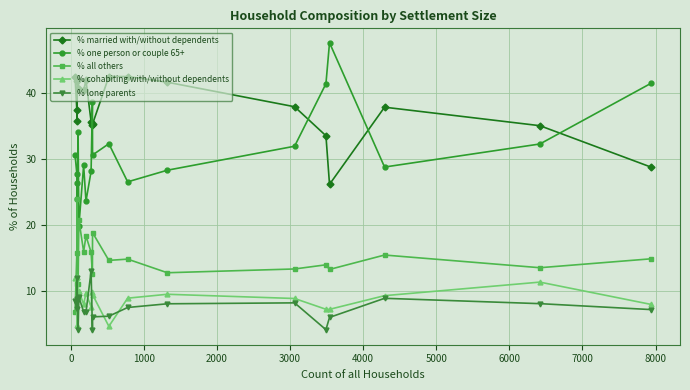

What is the value of the % all others point at the 6th from the left?

20.7